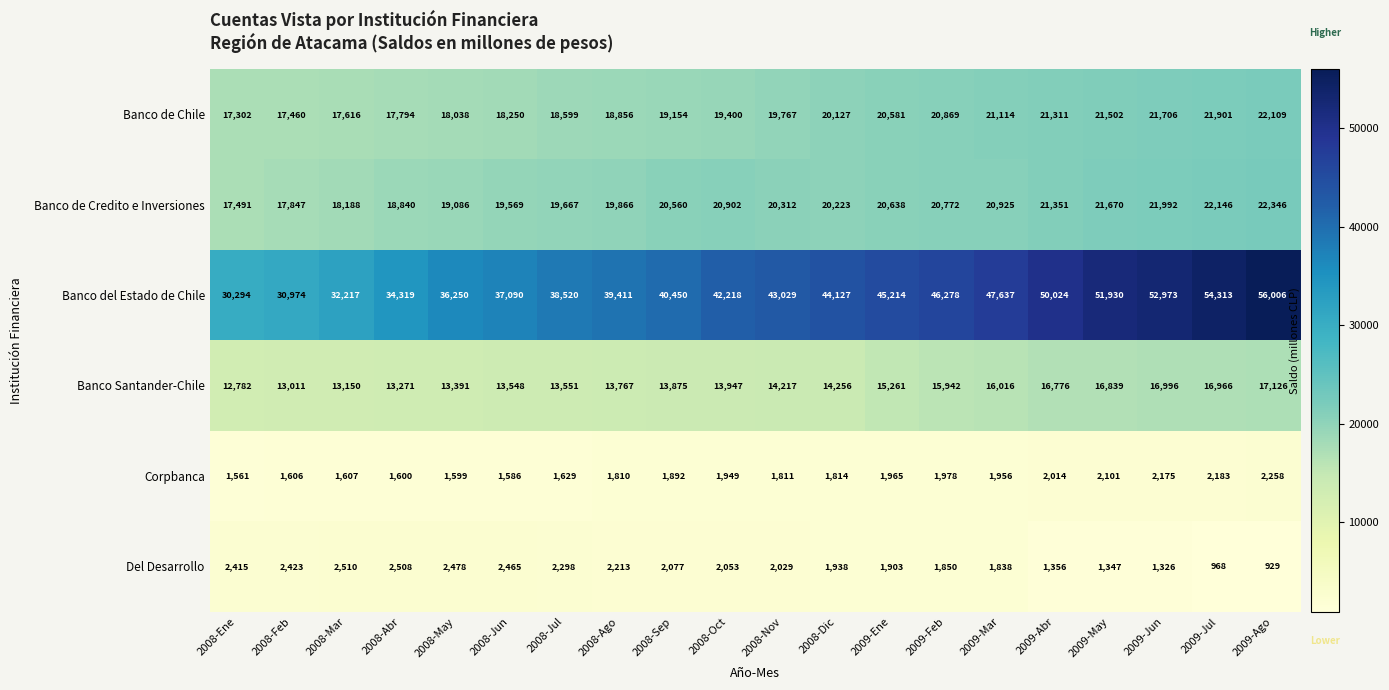

At which category is the sum across all series the highest?

2009-Ago